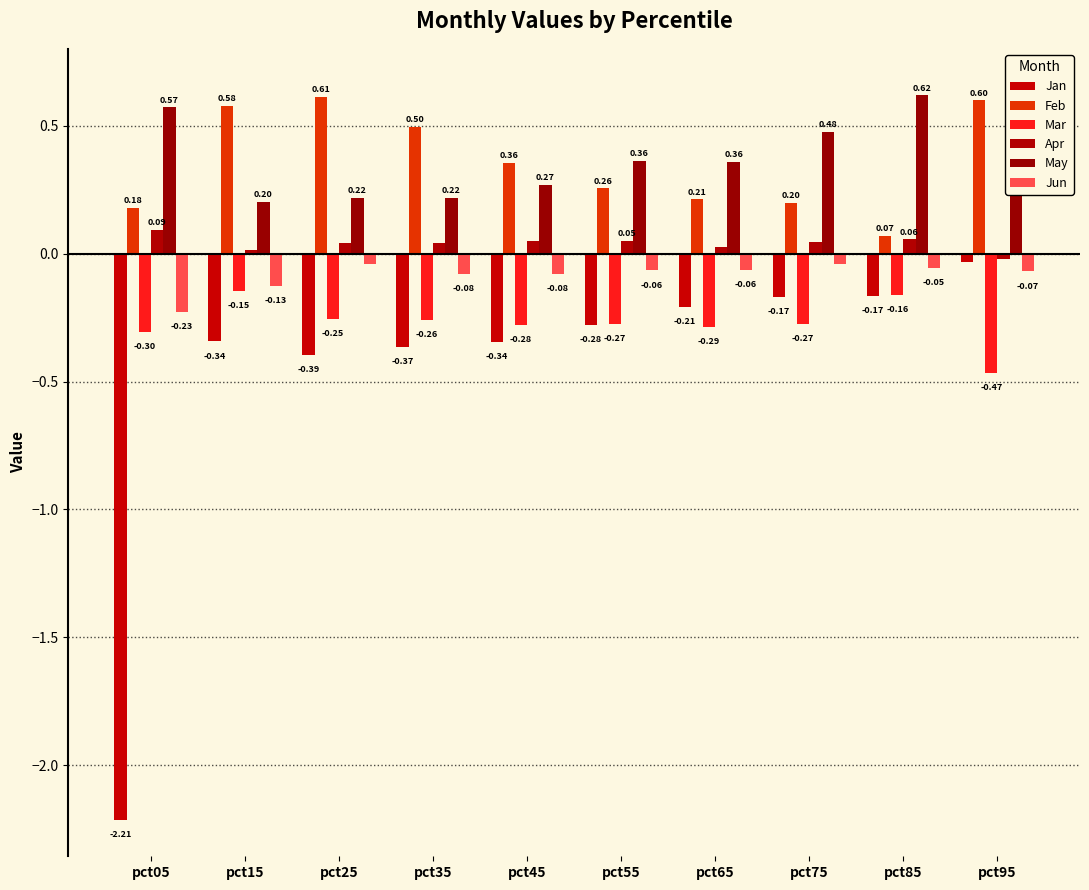

Which category has the highest value across all series?

pct95